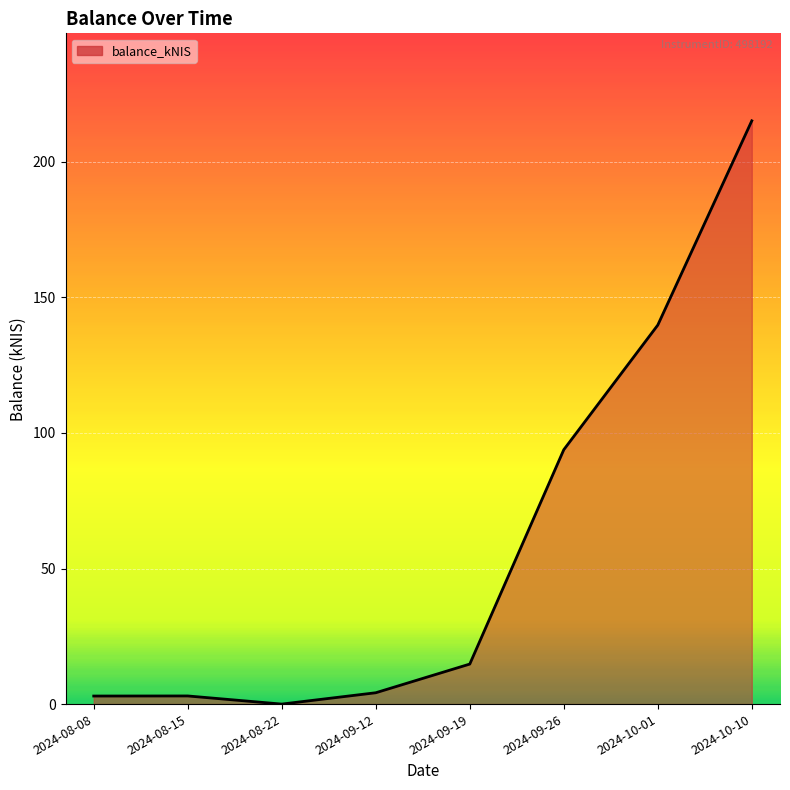

What is the average value?

59.2